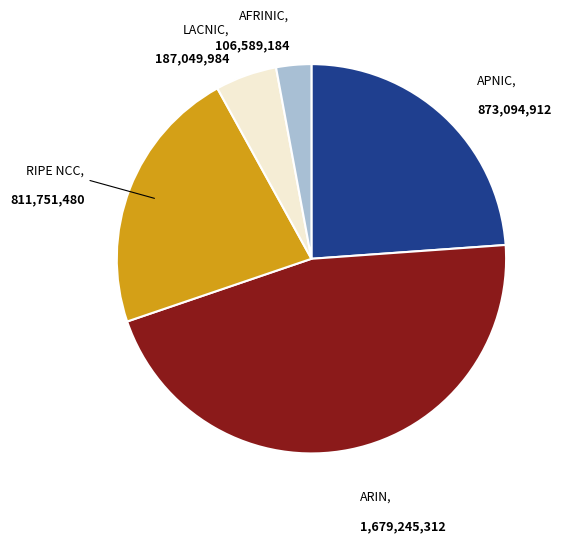

Is there any slice that represents more than half of the pie?

No